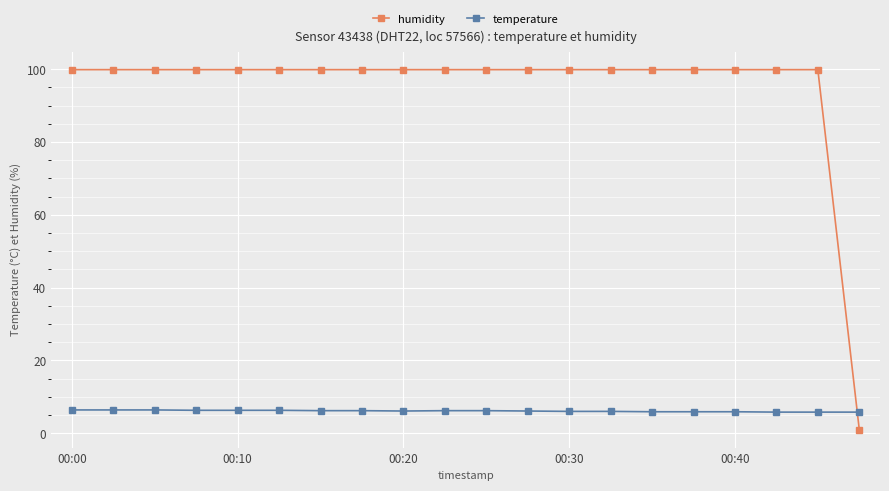

At how many categories does at least one series exceed 64?

19